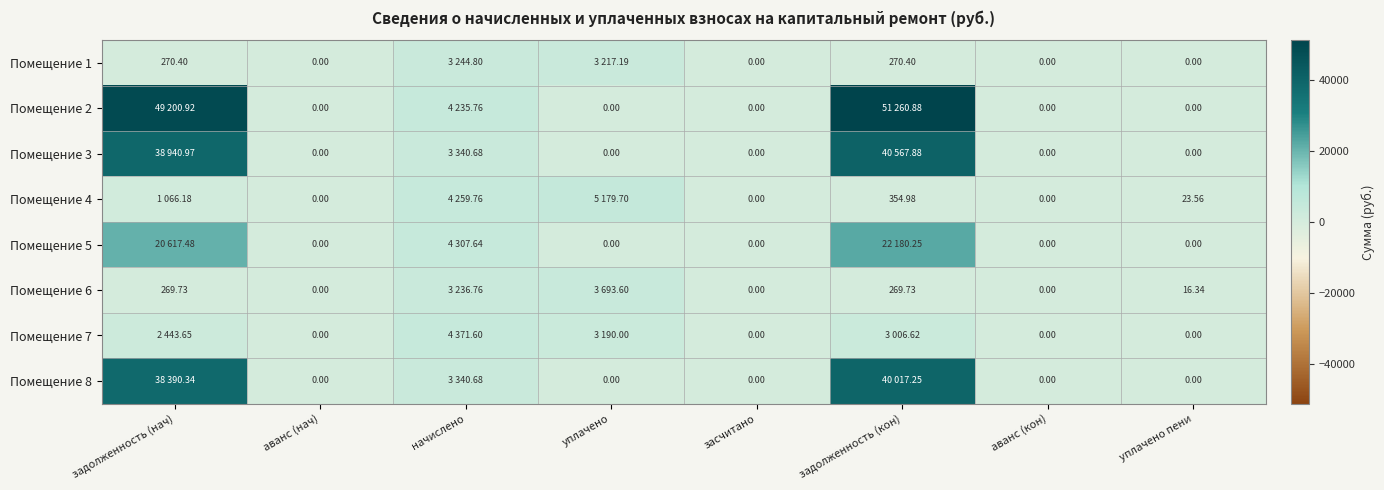

How many distinct data groups are displayed?

8